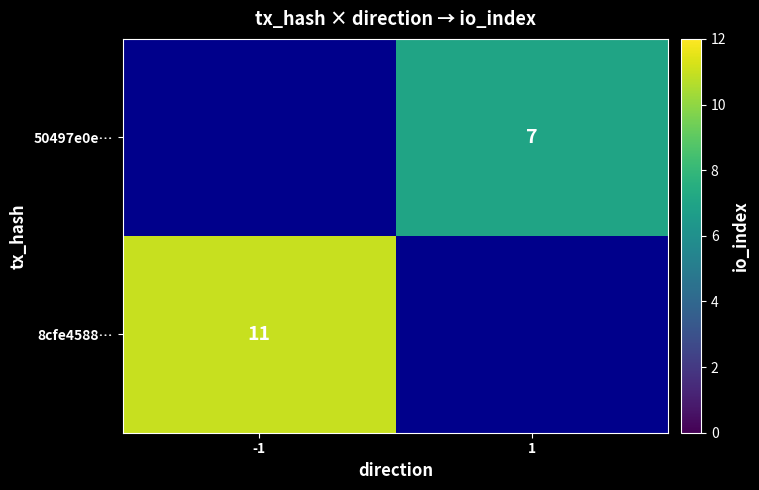

True or false: 50497e0e… has a value of 7 at 1.

True